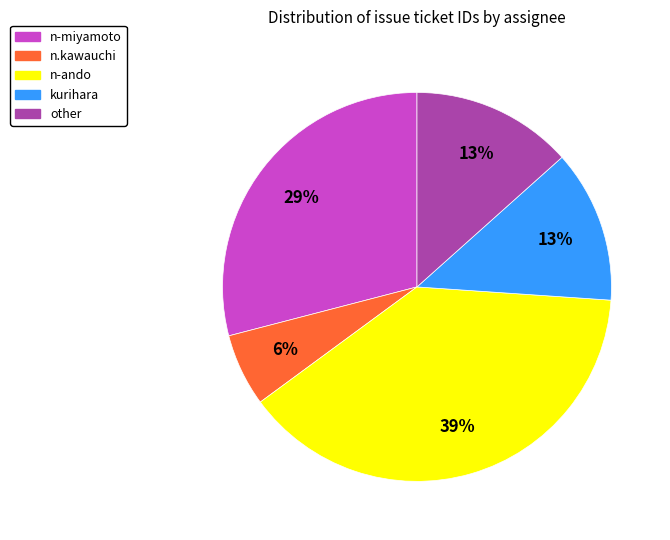

How many segments does this pie chart have?

5